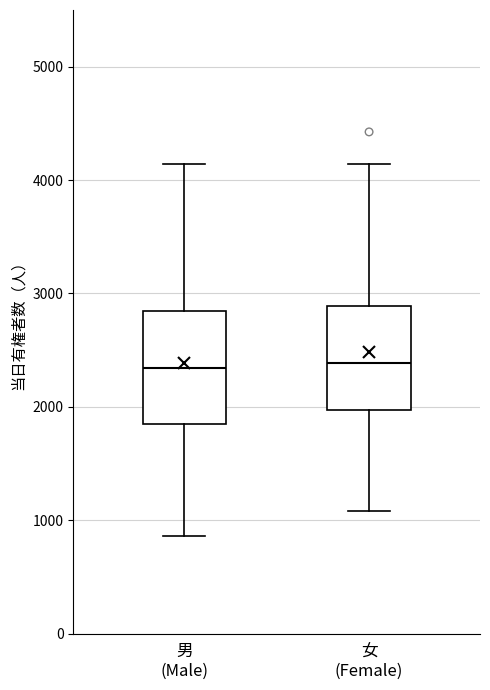

Reading left to right, transcribe this box plot: for each box, give where its median line is, the range the box spans, and where its two whiskers end, as read against the y-axis. The values are not printed on the chart, so give them approximately, as read against the axis.

男 (Male): median 2300, box 1800 to 2800, whiskers 900 to 4100
女 (Female): median 2400, box 2000 to 2900, whiskers 1100 to 4100